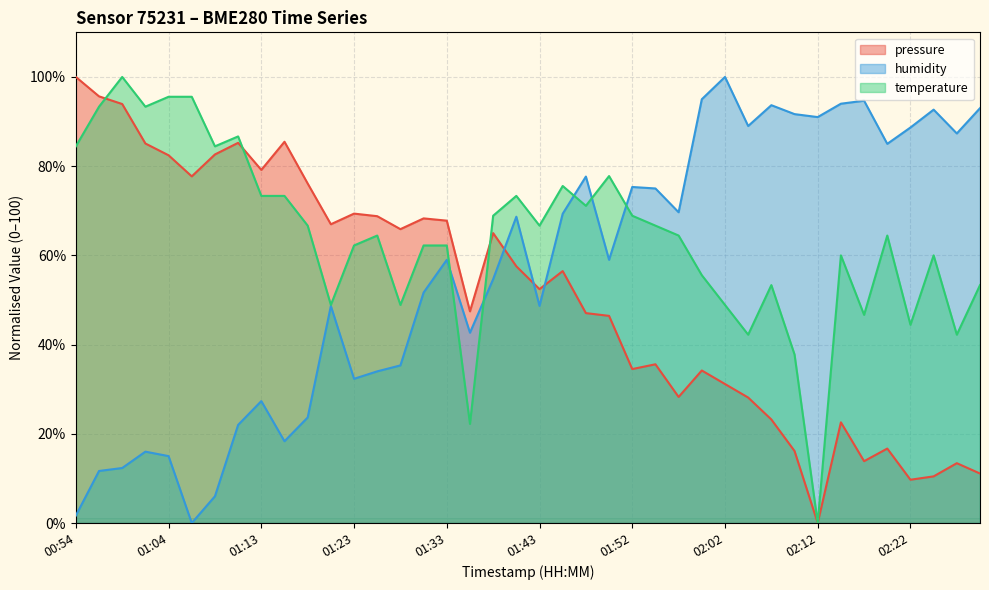

Which category has the lowest value across all series?

02:12